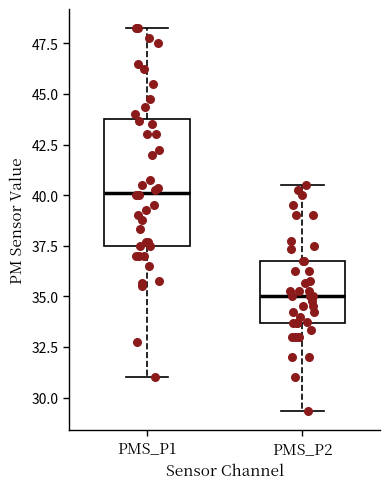

Which box's median line is the highest?

PMS_P1